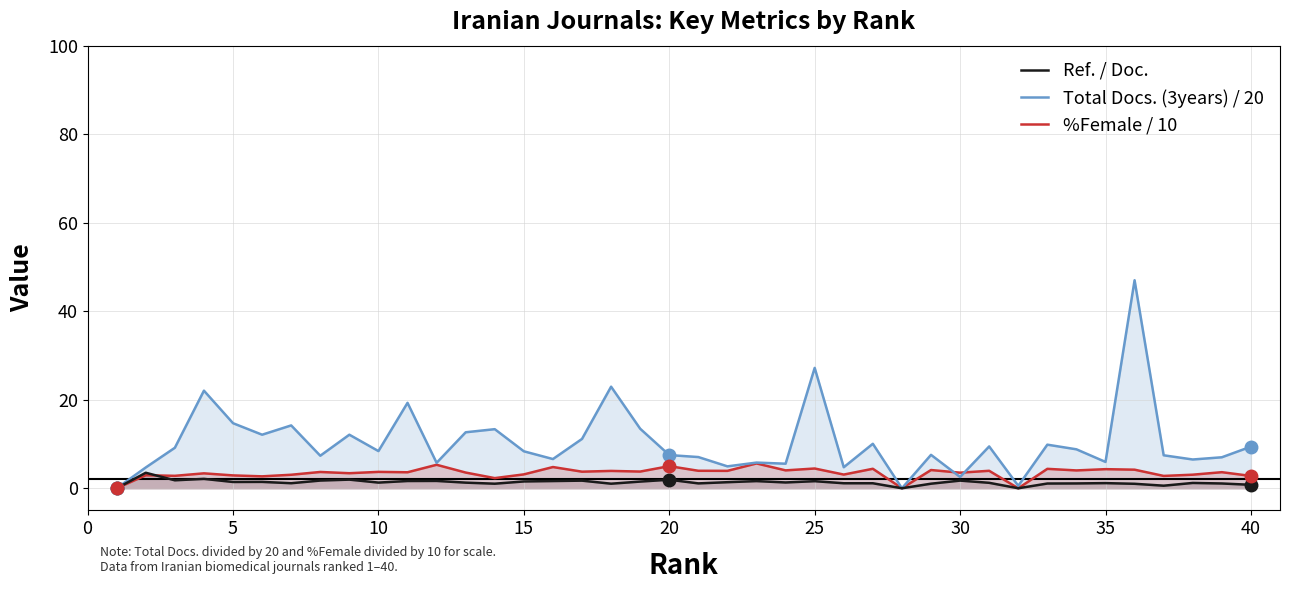

True or false: Total Docs. (3years) / 20 and Ref. / Doc. intersect in this chart.

False